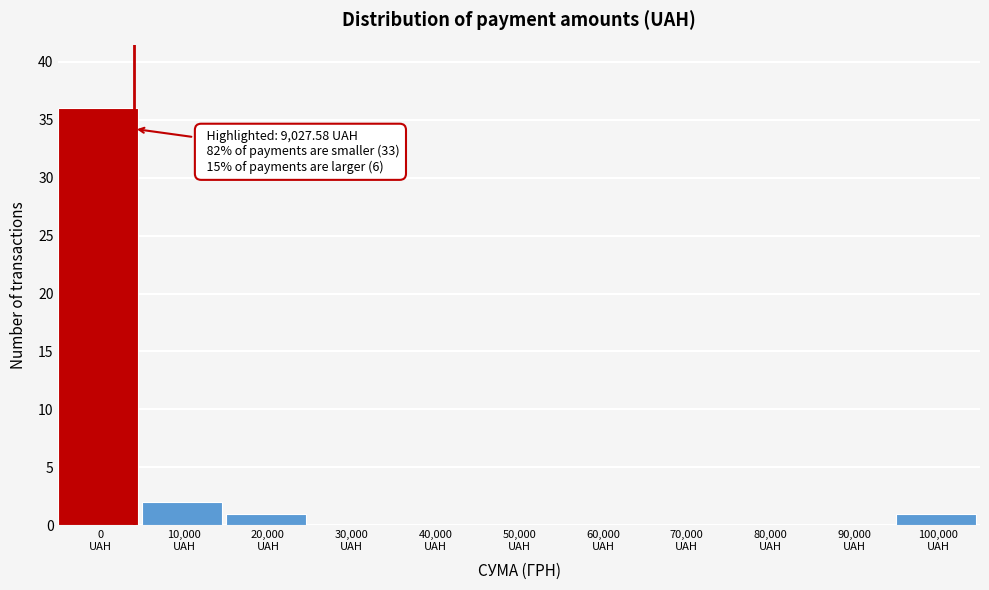

What is the greatest value displayed?

36